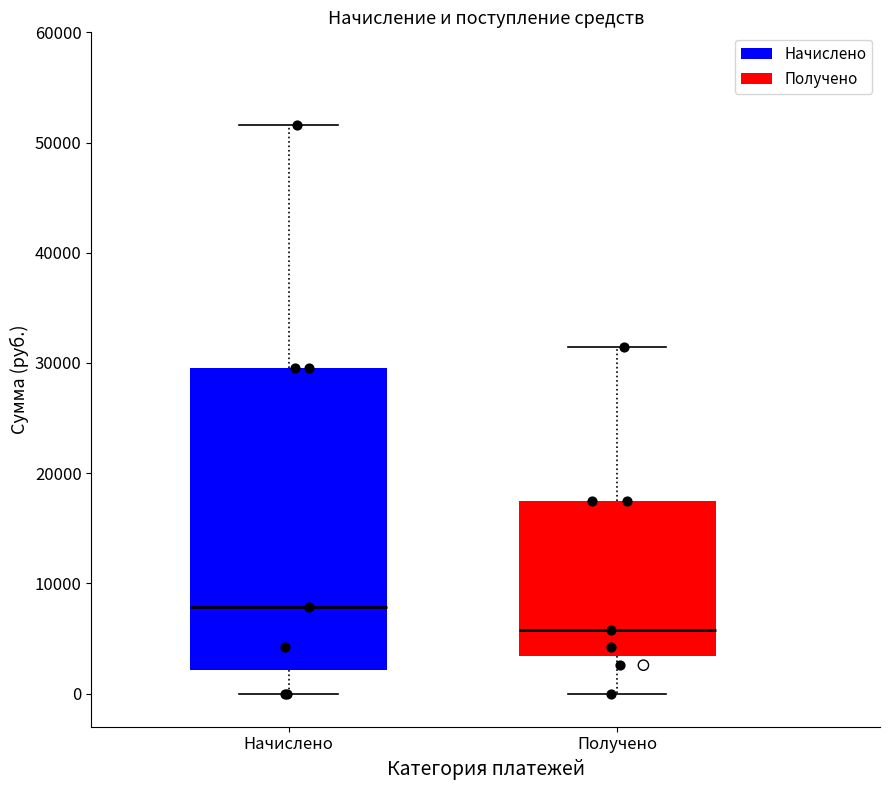

Reading left to right, read every box against the y-axis: the position of its median line, the range the box covers, and the ends of its whiskers. The values are not printed on the chart, so give them approximately, as read against the axis.

Начислено: median 8000, box 2000 to 30000, whiskers 0 to 52000
Получено: median 6000, box 3000 to 18000, whiskers 0 to 31000